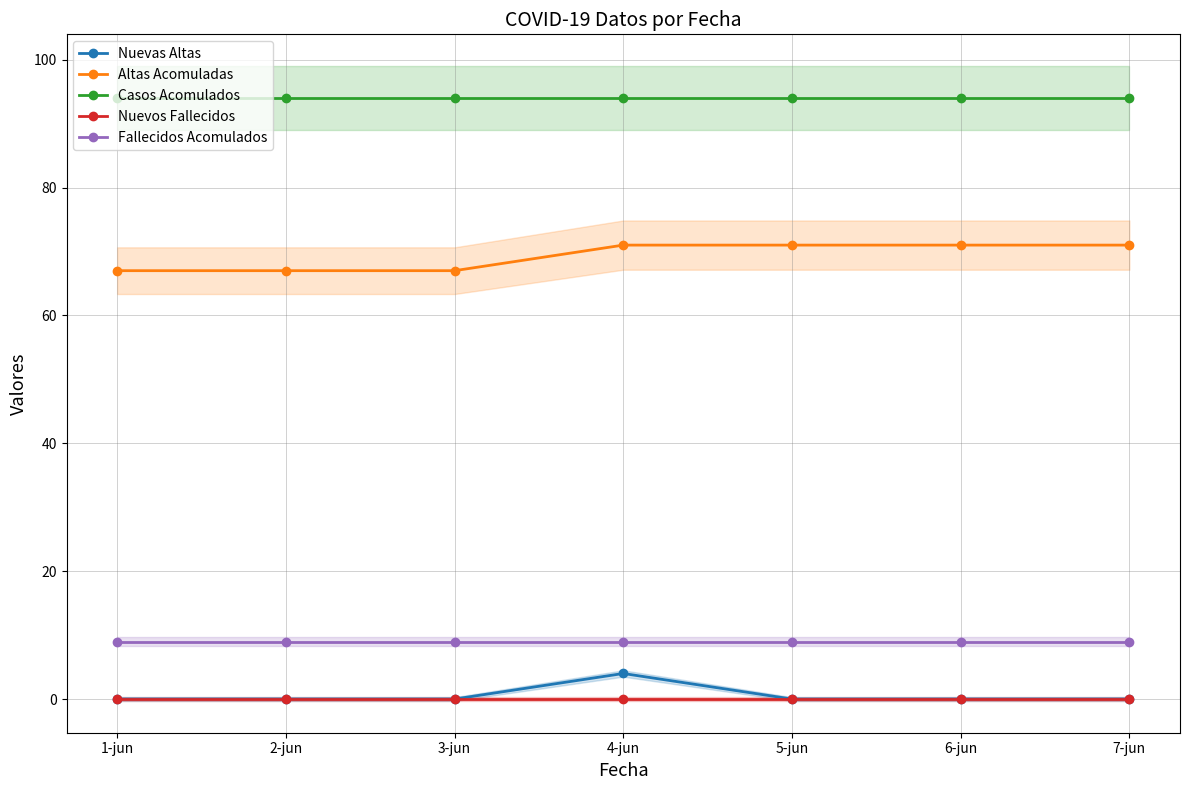

Which series changed the most between 3-jun and 7-jun?

Altas Acomuladas